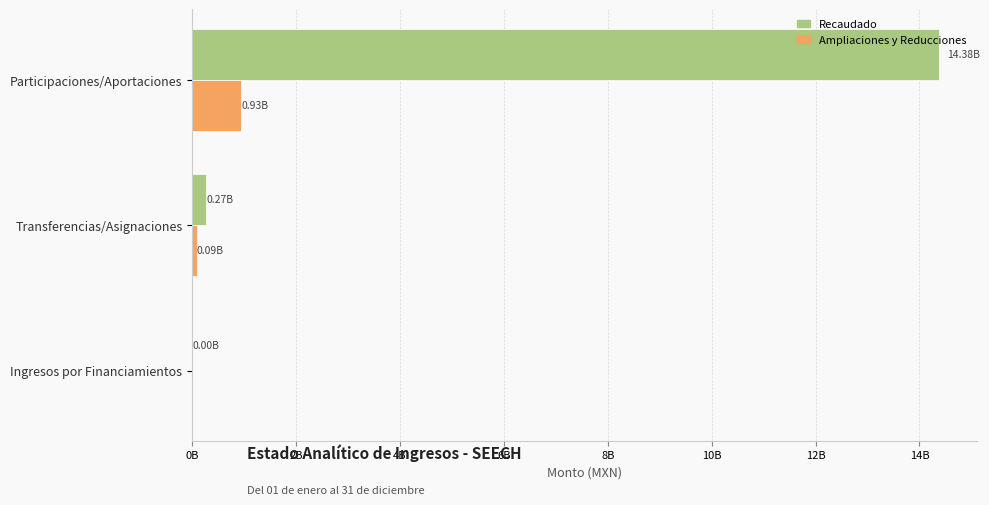

What are all the series names shown in the legend?

Recaudado, Ampliaciones y Reducciones